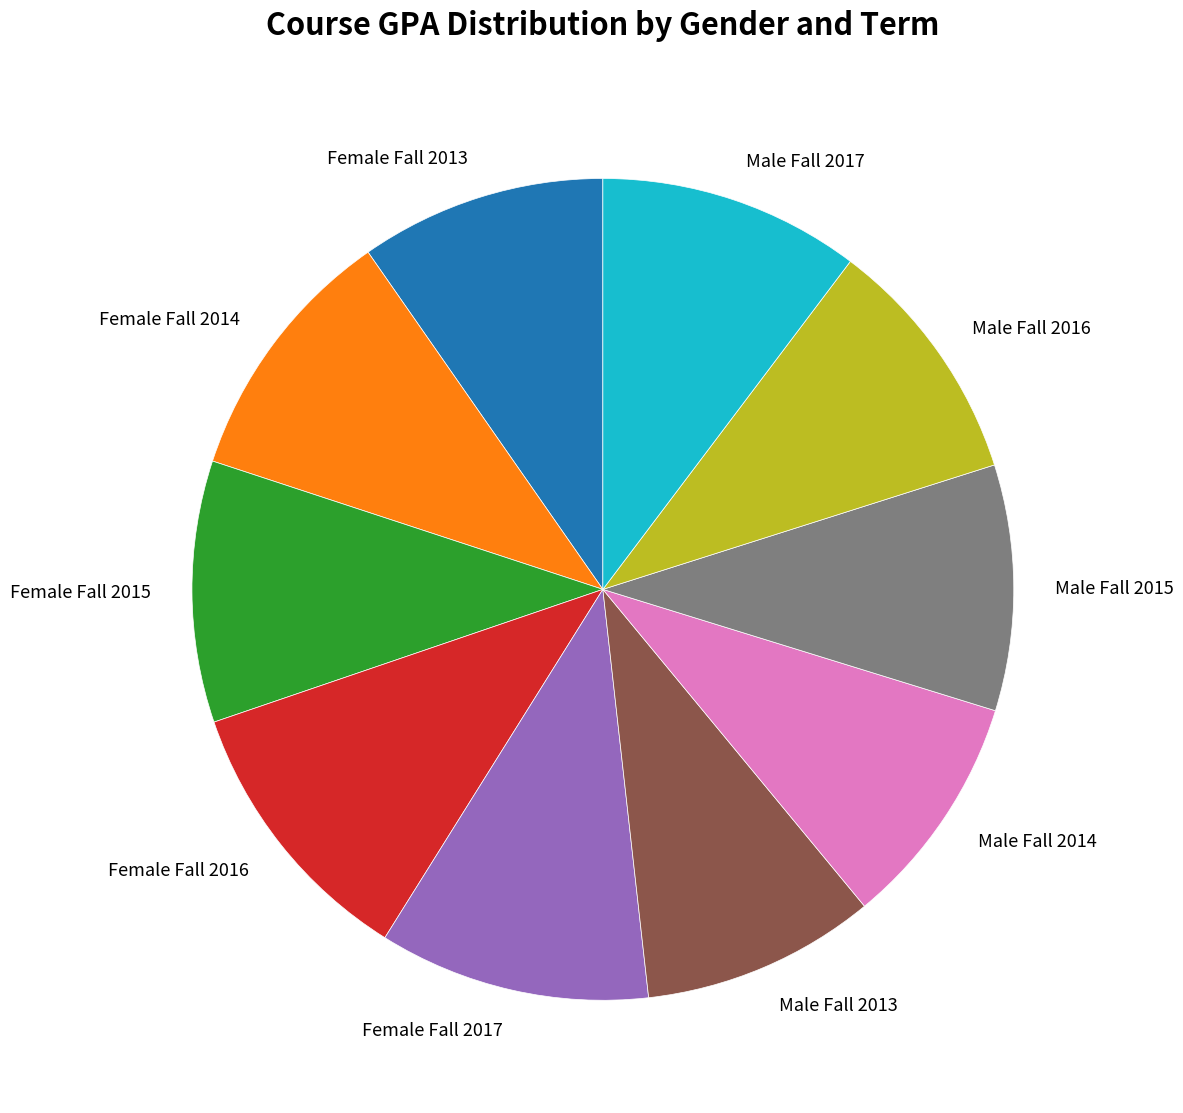

Combined, do Female Fall 2016 and Male Fall 2013 account for over 50%?

No